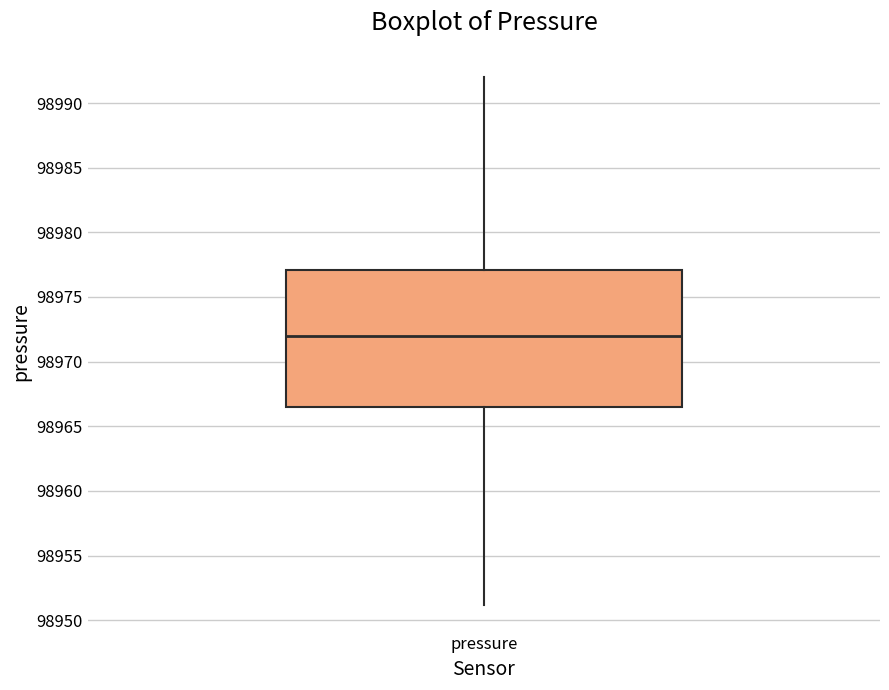

Read this box plot against the y-axis: the position of the median line, the range covered by the box, and the ends of both whiskers. The values are not printed on the chart, so give them approximately, as read against the axis.

median 98972.0, box 98966.5 to 98977.0, whiskers 98951.0 to 98992.0